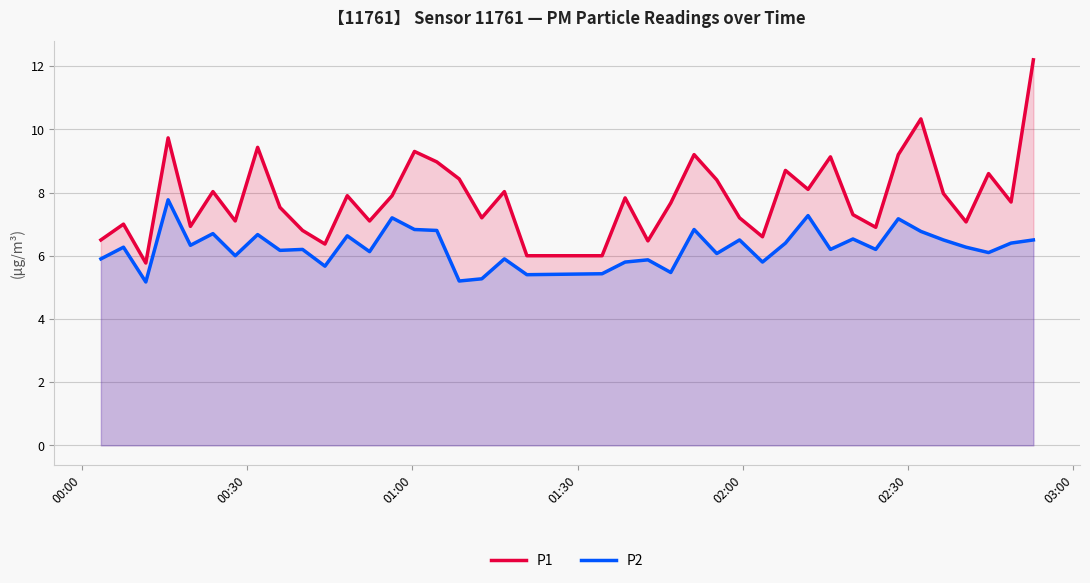

What is the maximum value for P1?

12.2